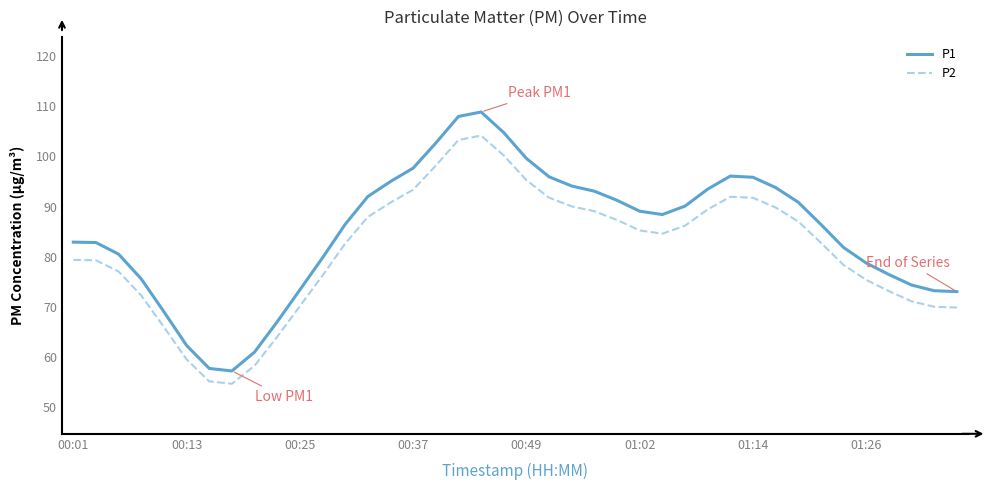

What is the minimum value shown in the chart?

54.6